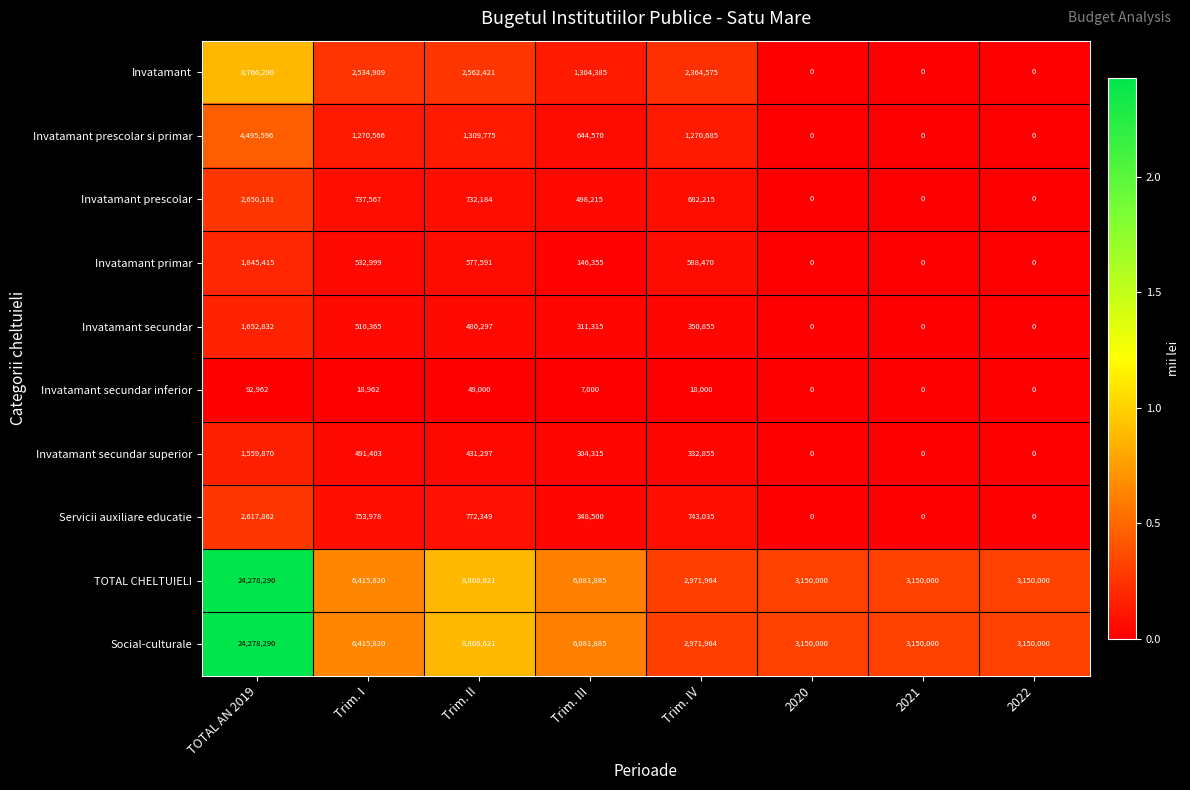

What value does the Invatamant secundar superior series have at Trim. I, to the nearest 100?

491400